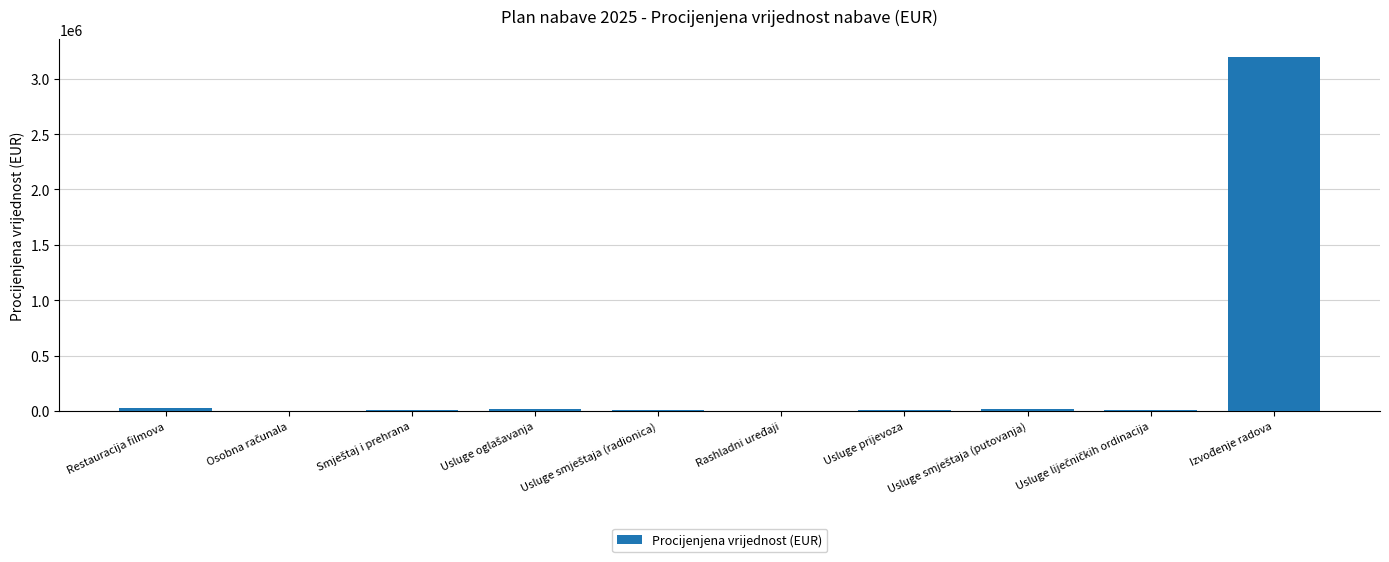

What is the maximum value shown in the chart?

3200000